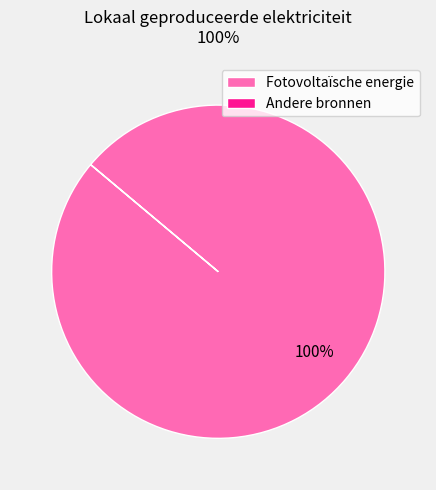

Is it true that Fotovoltaïsche energie is 100% of the pie?

True